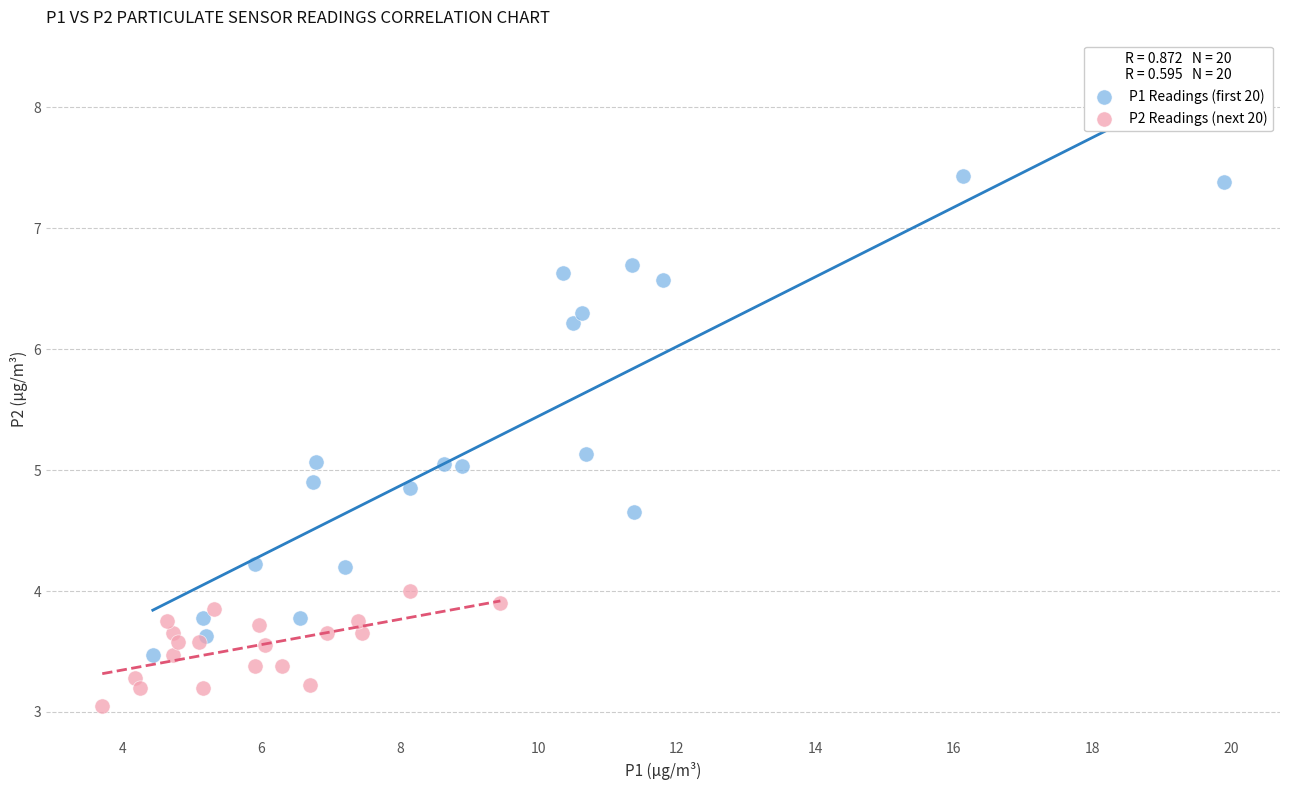

Which series reaches the minimum Y coordinate?

P2 Readings (next 20)